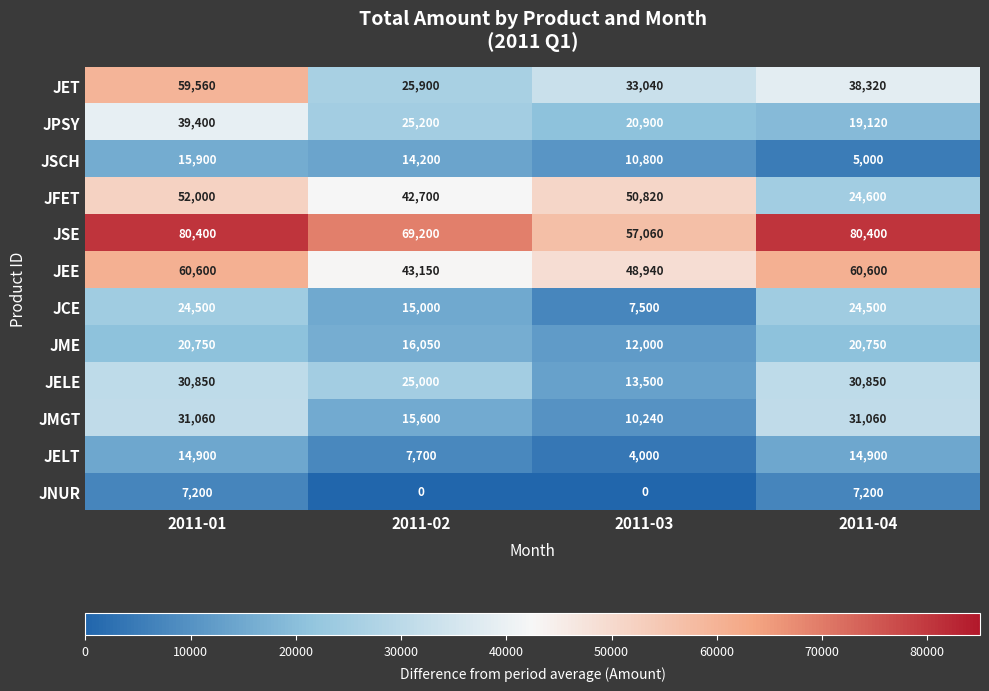

Where does the JPSY series first go above 25200?

2011-01